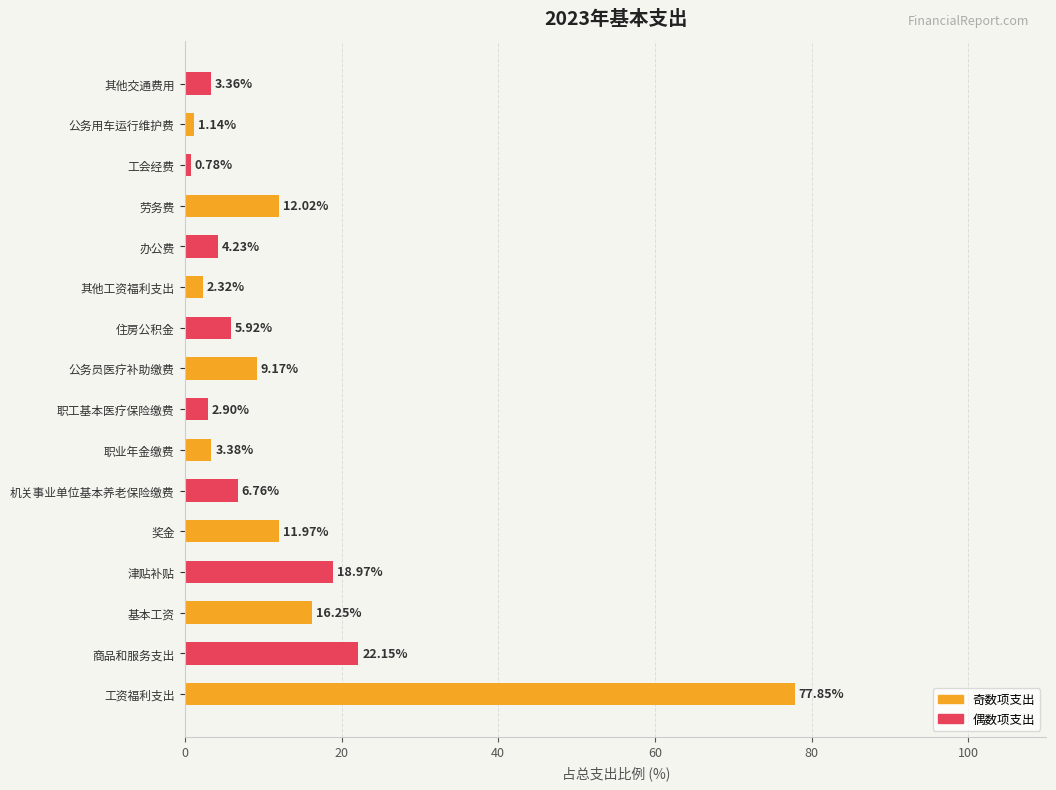

At which category does the chart reach its peak across all series?

工资福利支出